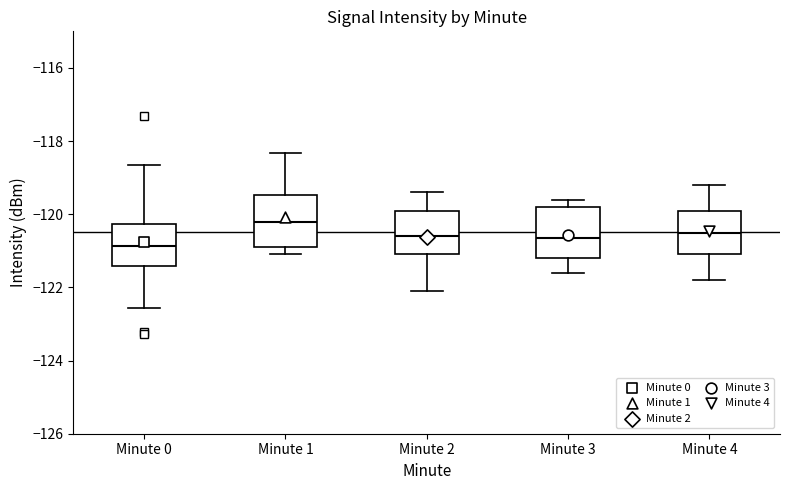

Reading left to right, read every box against the y-axis: the position of its median line, the range the box covers, and the ends of its whiskers. The values are not printed on the chart, so give them approximately, as read against the axis.

Minute 0: median -120.8, box -121.4 to -120.2, whiskers -122.6 to -118.6
Minute 1: median -120.2, box -120.8 to -119.4, whiskers -121.0 to -118.4
Minute 2: median -120.6, box -121.0 to -119.8, whiskers -122.0 to -119.4
Minute 3: median -120.6, box -121.2 to -119.8, whiskers -121.6 to -119.6
Minute 4: median -120.4, box -121.0 to -119.8, whiskers -121.8 to -119.2